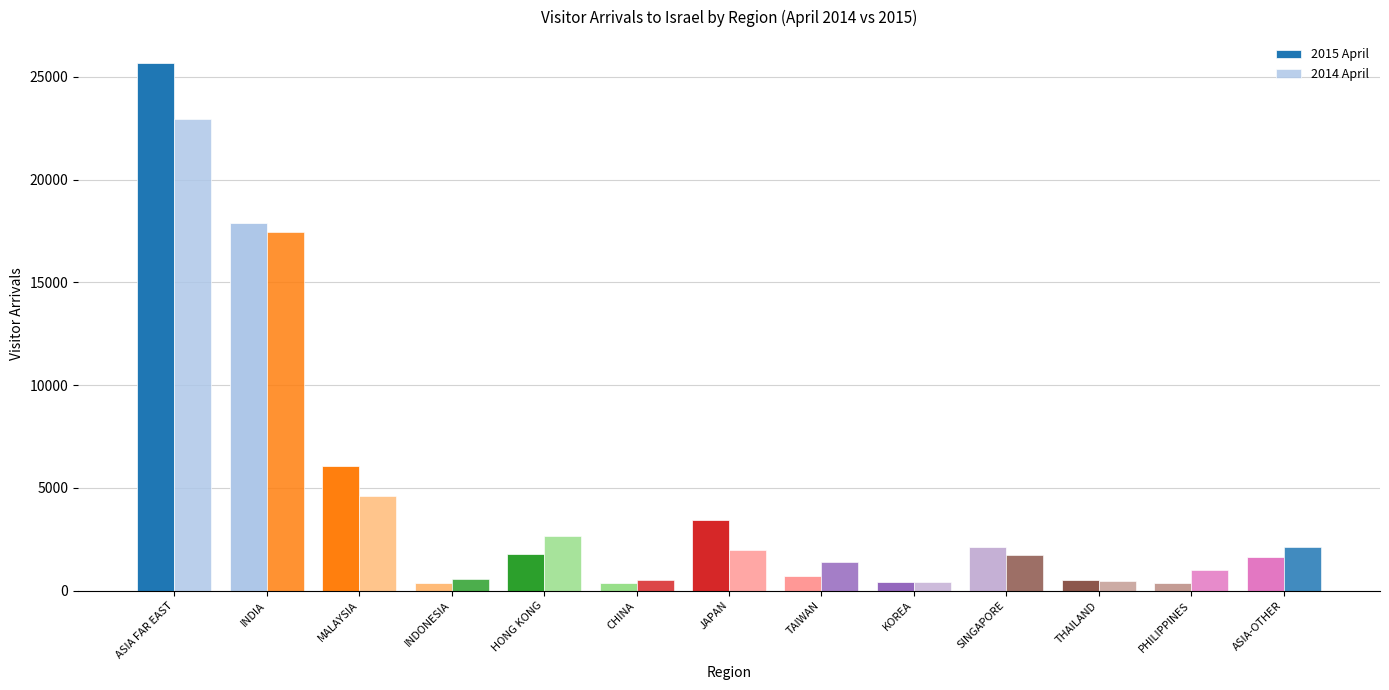

How many groups of bars are there?

13